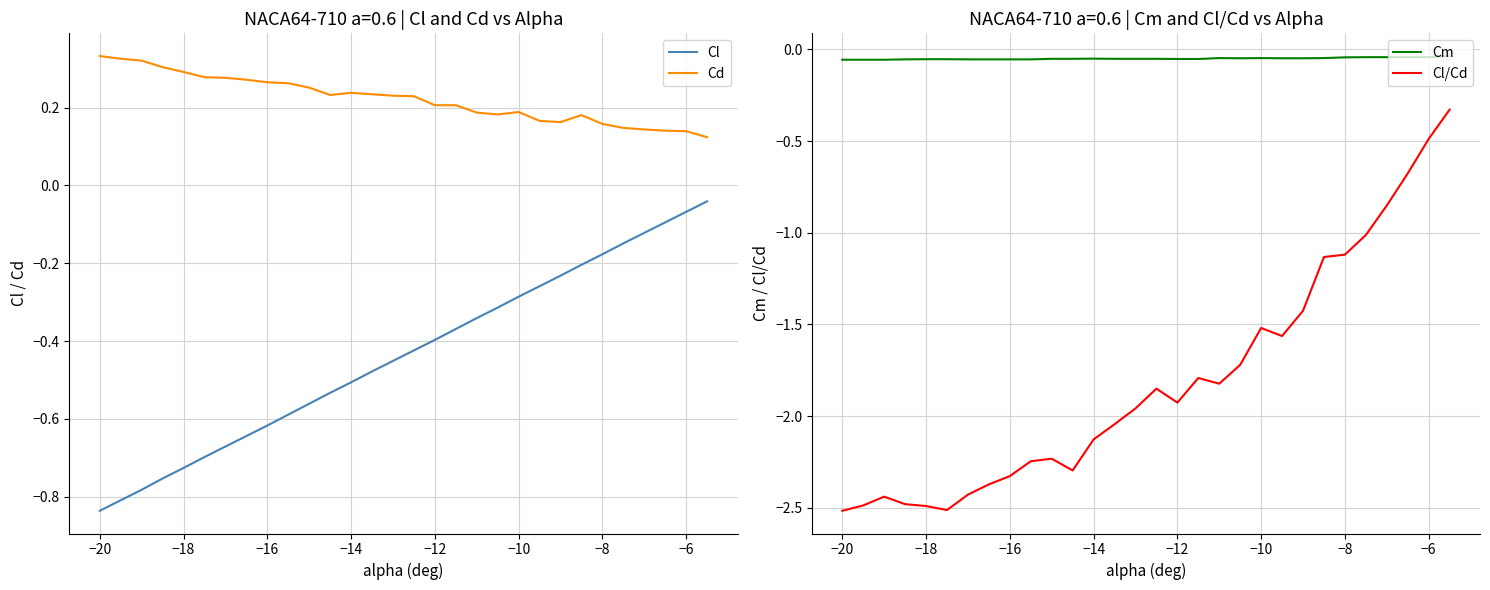

Is it true that Cd equals 0.2 at −12?

True